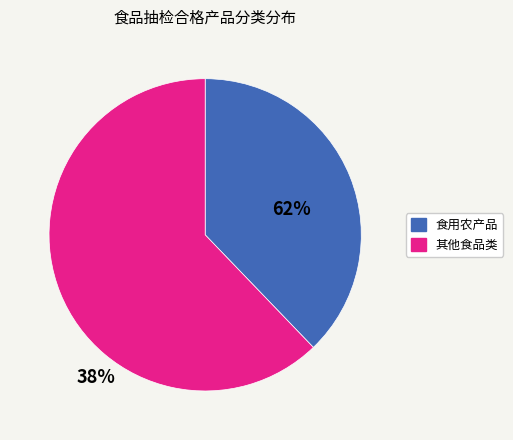

Is there any slice that represents more than half of the pie?

Yes